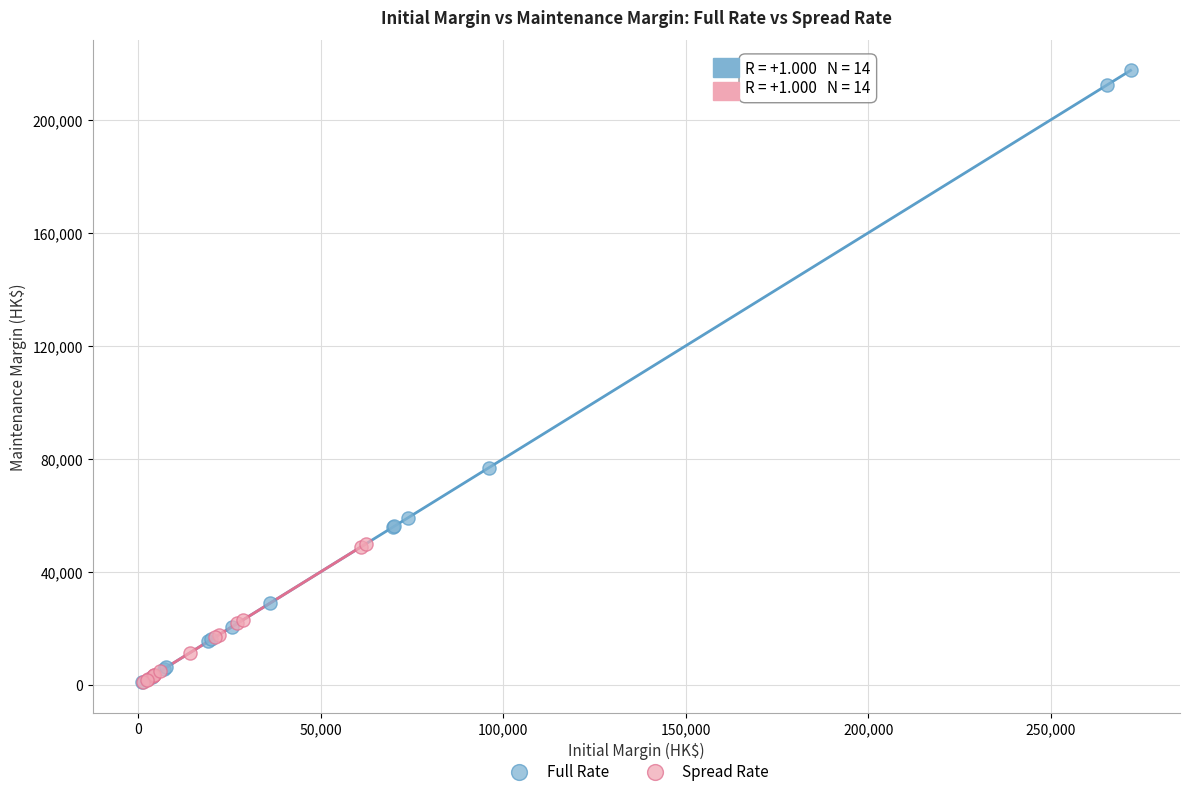

Which series reaches the maximum Y coordinate?

Full Rate